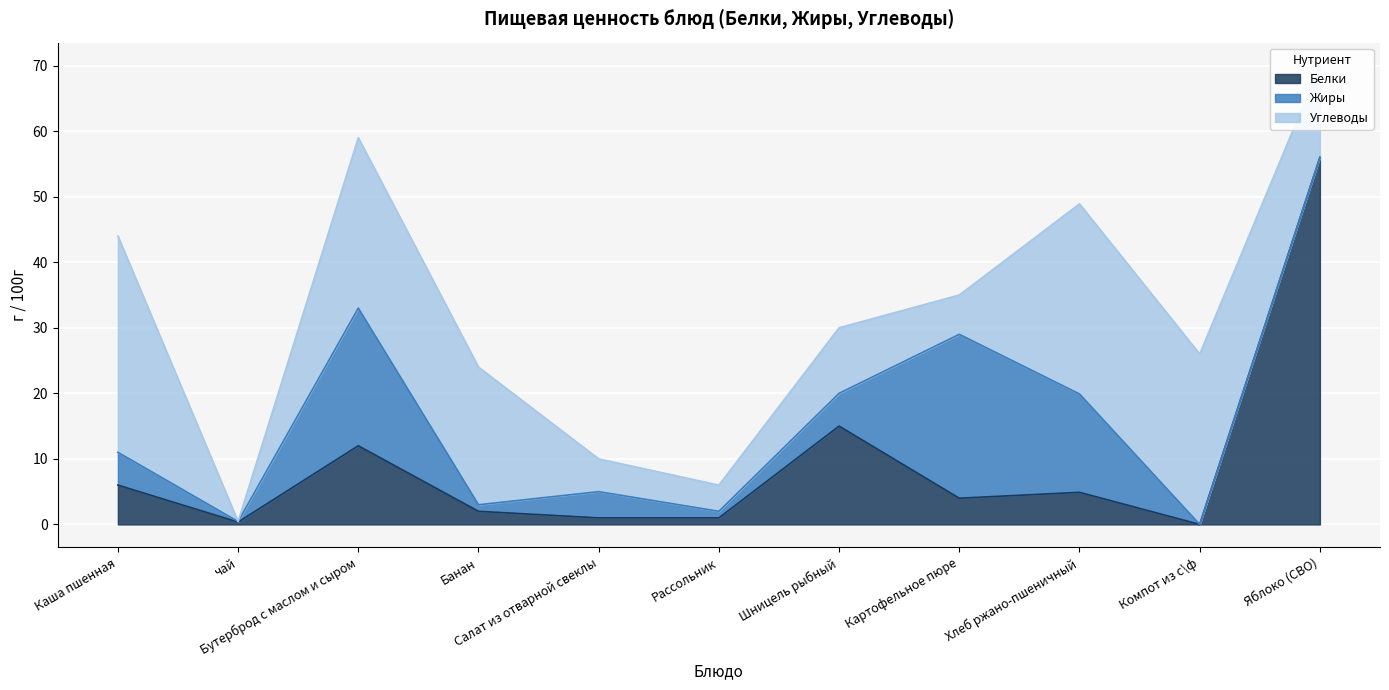

At which label does Белки reach its peak?

Яблоко (СВО)